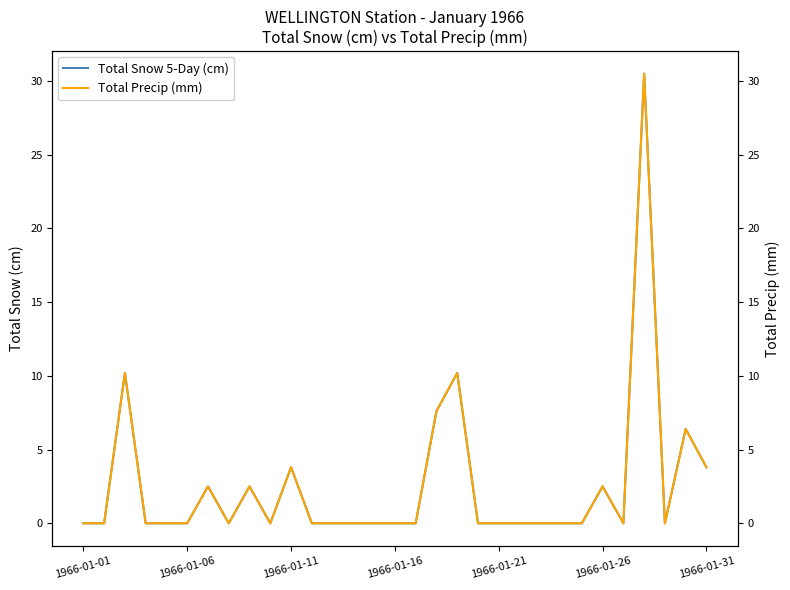

What are all the series names shown in the legend?

Total Snow 5-Day (cm), Total Precip (mm)